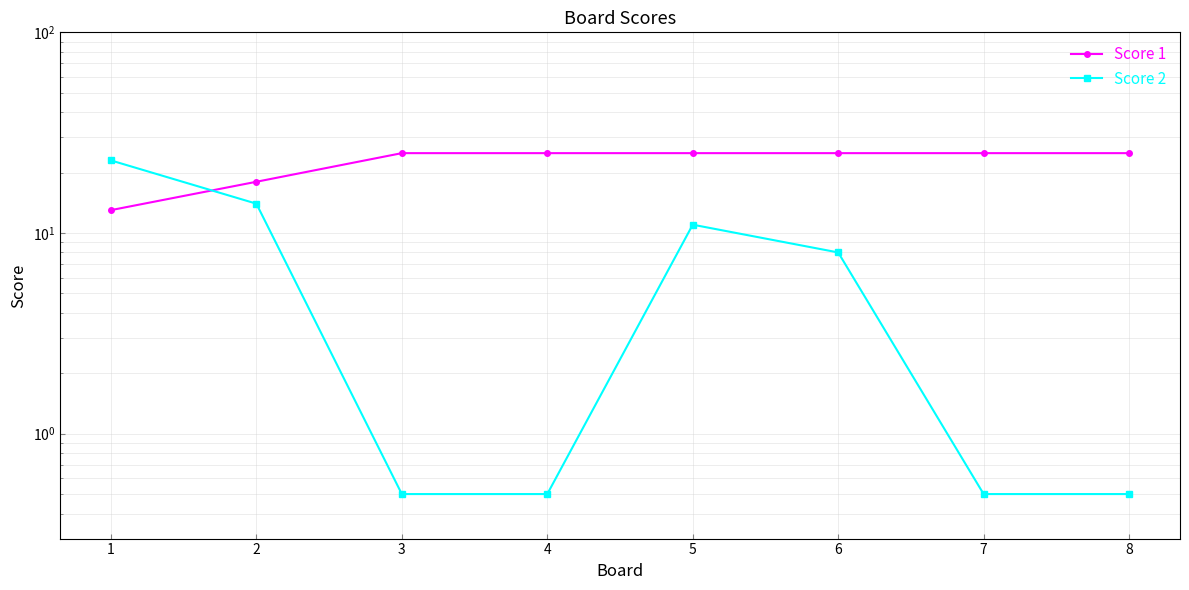

Is this an area chart (filled region under the line)?

No